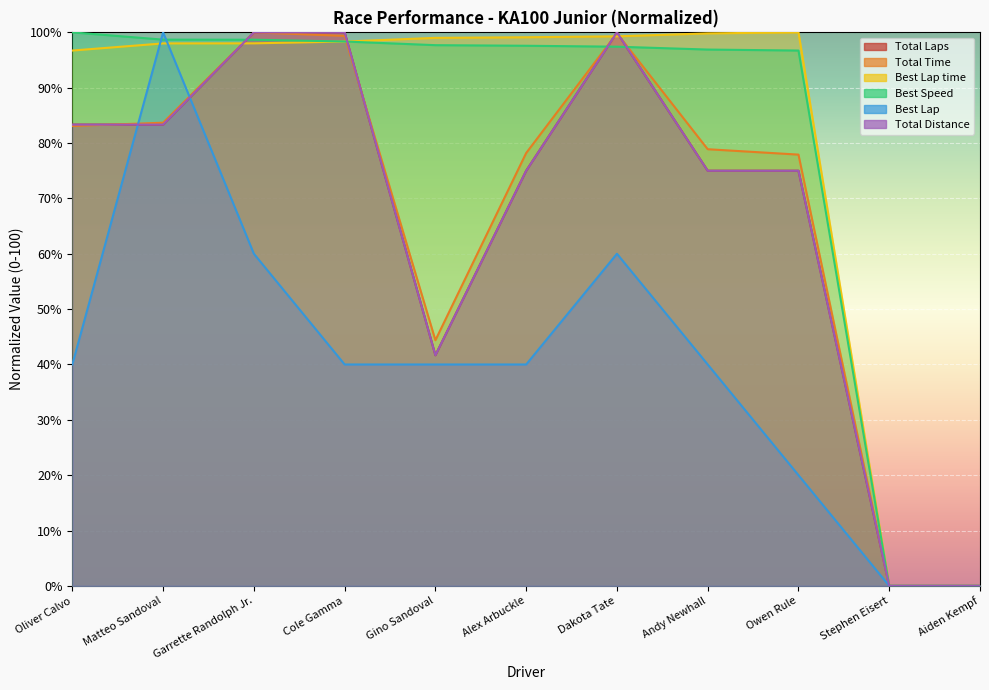

What are all the series names shown in the legend?

Total Laps, Total Time, Best Lap time, Best Speed, Best Lap, Total Distance